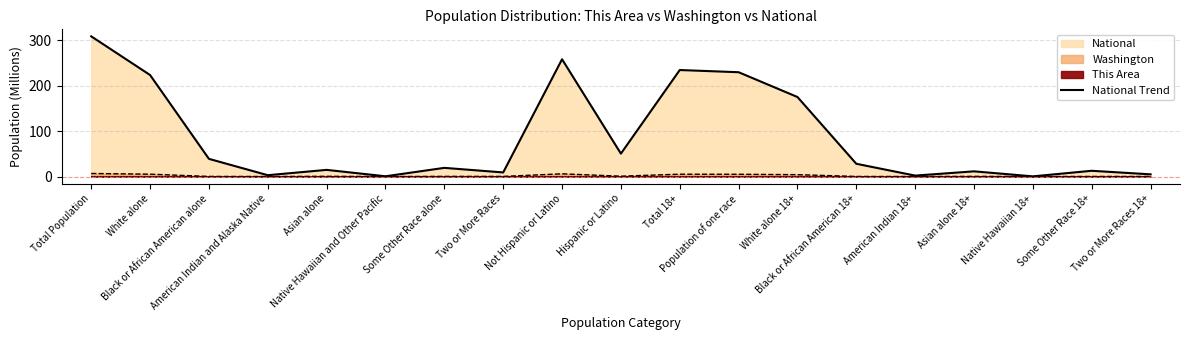

The value at Two or More Races is 6.2. True or false?

False